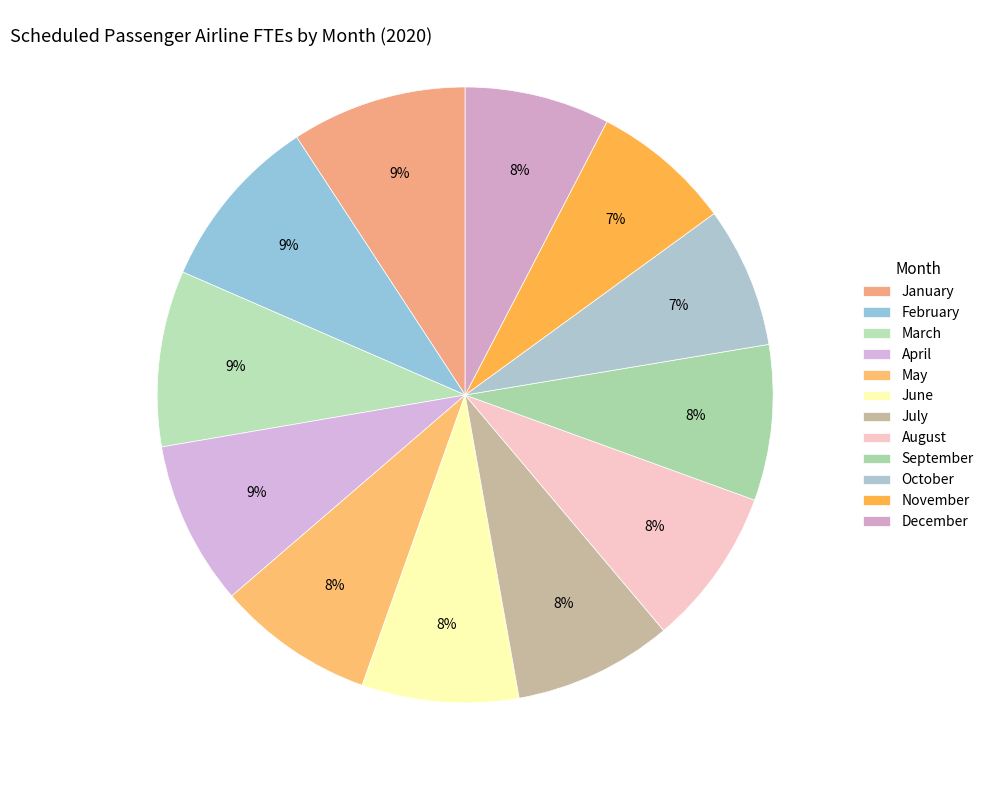

Rank the categories by value from lowest to highest.

November, October, December, September, June, May, August, July, April, January, March, February